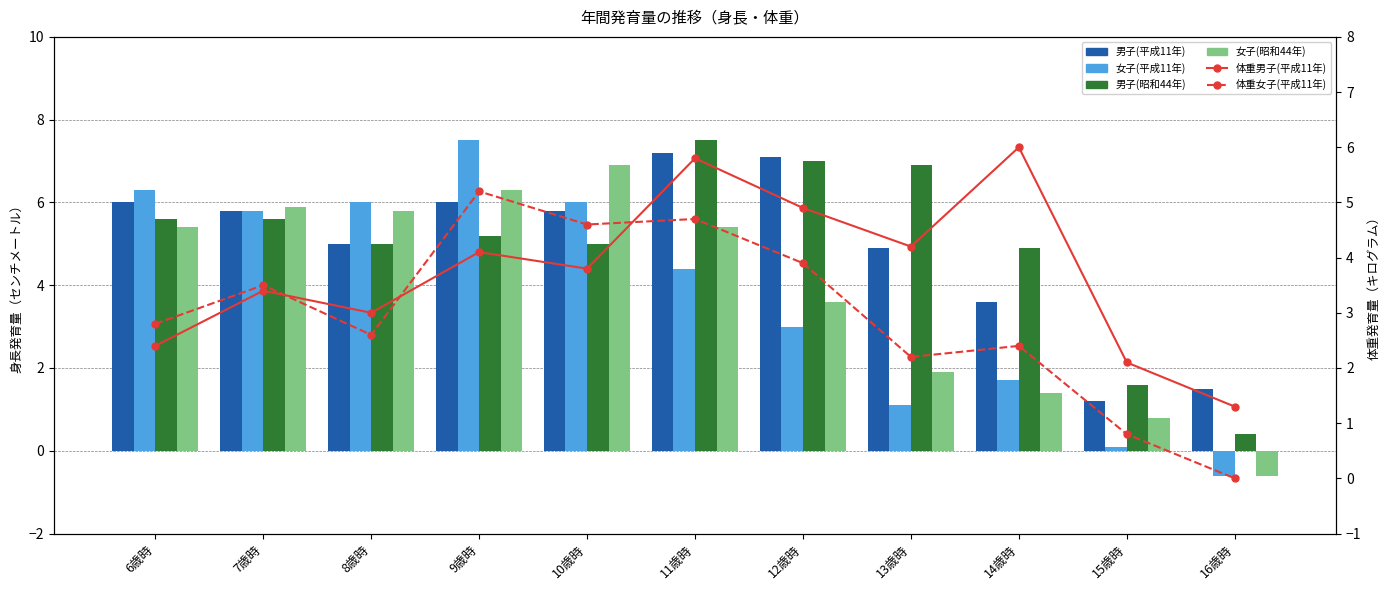

Between 10歳時 and 11歳時, which series saw the biggest shift?

男子(昭和44年)